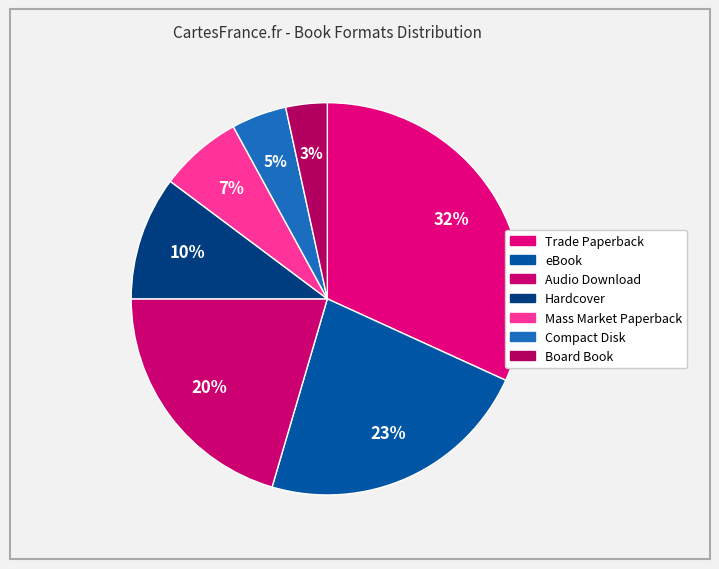

How many slices are in this pie chart?

7